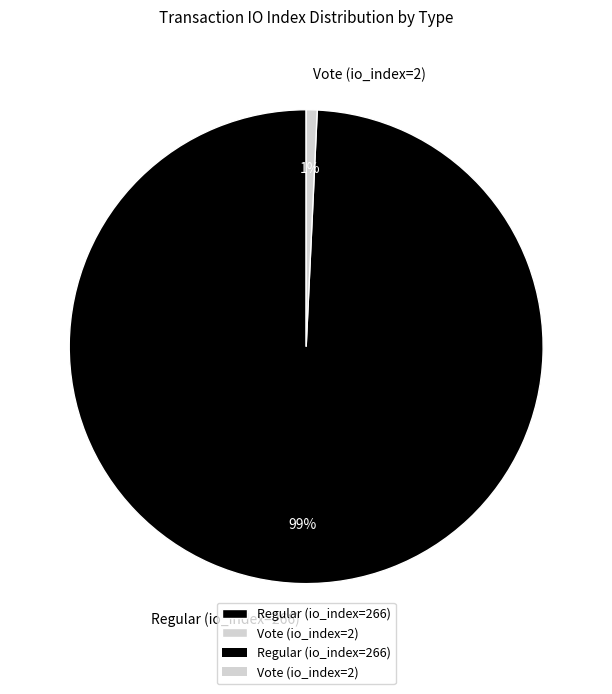

Count the number of slices in the pie.

2